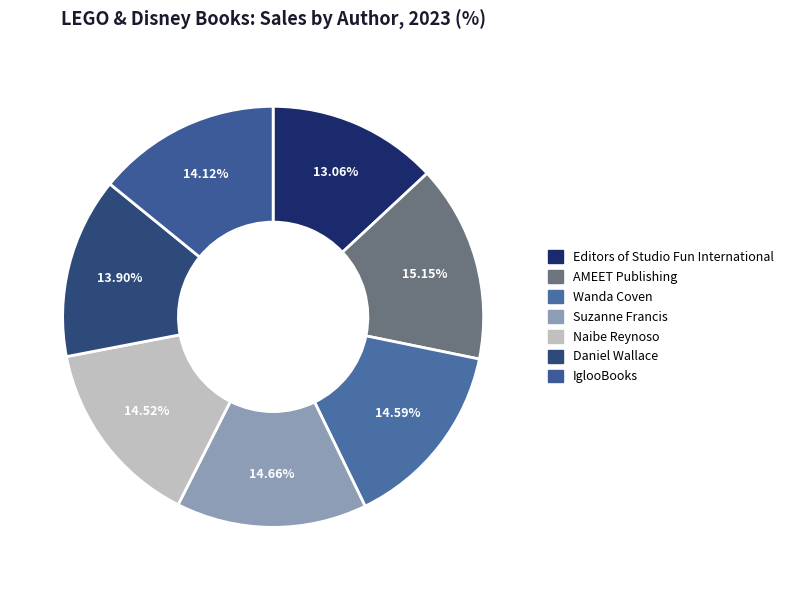

To the nearest percent, what is the difference between the largest and smallest slice percentages?

2%